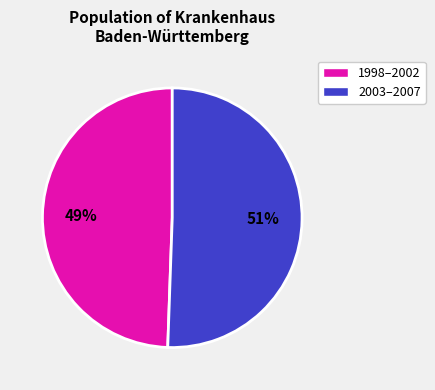

Is the sum of 1998–2002 and 2003–2007 greater than half?

Yes